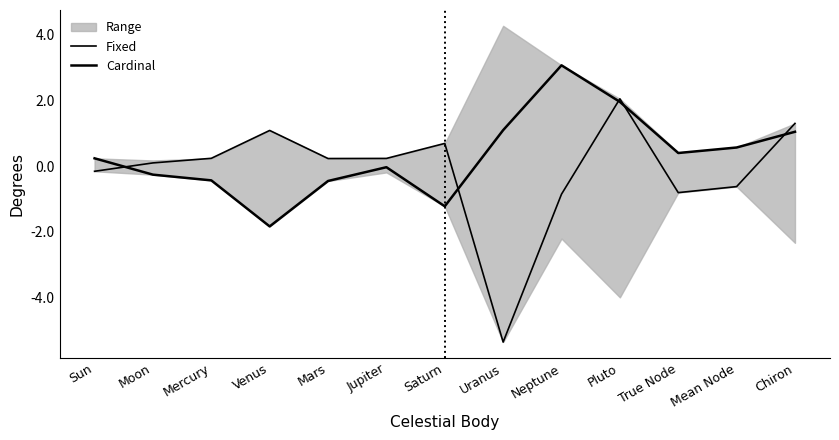

At which label is Fixed closest to -1?

Neptune